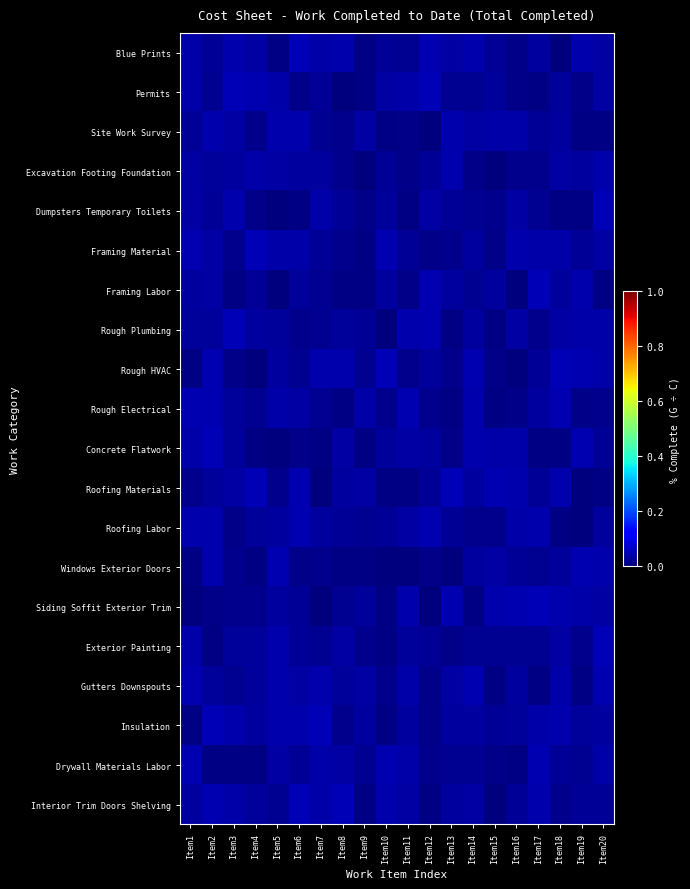

Reading left to right, extract all data points from this chart.

Blue Prints: Item1=0.0	Item2=0.0	Item3=0.0	Item4=0.0	Item5=0.0	Item6=0.0	Item7=0.0	Item8=0.0	Item9=0.0	Item10=0.0	Item11=0.0	Item12=0.0	Item13=0.0	Item14=0.0	Item15=0.0	Item16=0.0	Item17=0.0	Item18=0.0	Item19=0.0	Item20=0.0
Permits: Item1=0.0	Item2=0.0	Item3=0.0	Item4=0.0	Item5=0.0	Item6=0.0	Item7=0.0	Item8=0.0	Item9=0.0	Item10=0.0	Item11=0.0	Item12=0.0	Item13=0.0	Item14=0.0	Item15=0.0	Item16=0.0	Item17=0.0	Item18=0.0	Item19=0.0	Item20=0.0
Site Work Survey: Item1=0.0	Item2=0.0	Item3=0.0	Item4=0.0	Item5=0.0	Item6=0.0	Item7=0.0	Item8=0.0	Item9=0.0	Item10=0.0	Item11=0.0	Item12=0.0	Item13=0.0	Item14=0.0	Item15=0.0	Item16=0.0	Item17=0.0	Item18=0.0	Item19=0.0	Item20=0.0
Excavation Footing Foundation: Item1=0.0	Item2=0.0	Item3=0.0	Item4=0.0	Item5=0.0	Item6=0.0	Item7=0.0	Item8=0.0	Item9=0.0	Item10=0.0	Item11=0.0	Item12=0.0	Item13=0.0	Item14=0.0	Item15=0.0	Item16=0.0	Item17=0.0	Item18=0.0	Item19=0.0	Item20=0.0
Dumpsters Temporary Toilets: Item1=0.0	Item2=0.0	Item3=0.0	Item4=0.0	Item5=0.0	Item6=0.0	Item7=0.0	Item8=0.0	Item9=0.0	Item10=0.0	Item11=0.0	Item12=0.0	Item13=0.0	Item14=0.0	Item15=0.0	Item16=0.0	Item17=0.0	Item18=0.0	Item19=0.0	Item20=0.0
Framing Material: Item1=0.0	Item2=0.0	Item3=0.0	Item4=0.0	Item5=0.0	Item6=0.0	Item7=0.0	Item8=0.0	Item9=0.0	Item10=0.0	Item11=0.0	Item12=0.0	Item13=0.0	Item14=0.0	Item15=0.0	Item16=0.0	Item17=0.0	Item18=0.0	Item19=0.0	Item20=0.0
Framing Labor: Item1=0.0	Item2=0.0	Item3=0.0	Item4=0.0	Item5=0.0	Item6=0.0	Item7=0.0	Item8=0.0	Item9=0.0	Item10=0.0	Item11=0.0	Item12=0.0	Item13=0.0	Item14=0.0	Item15=0.0	Item16=0.0	Item17=0.0	Item18=0.0	Item19=0.0	Item20=0.0
Rough Plumbing: Item1=0.0	Item2=0.0	Item3=0.0	Item4=0.0	Item5=0.0	Item6=0.0	Item7=0.0	Item8=0.0	Item9=0.0	Item10=0.0	Item11=0.0	Item12=0.0	Item13=0.0	Item14=0.0	Item15=0.0	Item16=0.0	Item17=0.0	Item18=0.0	Item19=0.0	Item20=0.0
Rough HVAC: Item1=0.0	Item2=0.0	Item3=0.0	Item4=0.0	Item5=0.0	Item6=0.0	Item7=0.0	Item8=0.0	Item9=0.0	Item10=0.0	Item11=0.0	Item12=0.0	Item13=0.0	Item14=0.0	Item15=0.0	Item16=0.0	Item17=0.0	Item18=0.0	Item19=0.0	Item20=0.0
Rough Electrical: Item1=0.0	Item2=0.0	Item3=0.0	Item4=0.0	Item5=0.0	Item6=0.0	Item7=0.0	Item8=0.0	Item9=0.0	Item10=0.0	Item11=0.0	Item12=0.0	Item13=0.0	Item14=0.0	Item15=0.0	Item16=0.0	Item17=0.0	Item18=0.0	Item19=0.0	Item20=0.0
Concrete Flatwork: Item1=0.0	Item2=0.0	Item3=0.0	Item4=0.0	Item5=0.0	Item6=0.0	Item7=0.0	Item8=0.0	Item9=0.0	Item10=0.0	Item11=0.0	Item12=0.0	Item13=0.0	Item14=0.0	Item15=0.0	Item16=0.0	Item17=0.0	Item18=0.0	Item19=0.0	Item20=0.0
Roofing Materials: Item1=0.0	Item2=0.0	Item3=0.0	Item4=0.0	Item5=0.0	Item6=0.0	Item7=0.0	Item8=0.0	Item9=0.0	Item10=0.0	Item11=0.0	Item12=0.0	Item13=0.0	Item14=0.0	Item15=0.0	Item16=0.0	Item17=0.0	Item18=0.0	Item19=0.0	Item20=0.0
Roofing Labor: Item1=0.0	Item2=0.0	Item3=0.0	Item4=0.0	Item5=0.0	Item6=0.0	Item7=0.0	Item8=0.0	Item9=0.0	Item10=0.0	Item11=0.0	Item12=0.0	Item13=0.0	Item14=0.0	Item15=0.0	Item16=0.0	Item17=0.0	Item18=0.0	Item19=0.0	Item20=0.0
Windows Exterior Doors: Item1=0.0	Item2=0.0	Item3=0.0	Item4=0.0	Item5=0.0	Item6=0.0	Item7=0.0	Item8=0.0	Item9=0.0	Item10=0.0	Item11=0.0	Item12=0.0	Item13=0.0	Item14=0.0	Item15=0.0	Item16=0.0	Item17=0.0	Item18=0.0	Item19=0.0	Item20=0.0
Siding Soffit Exterior Trim: Item1=0.0	Item2=0.0	Item3=0.0	Item4=0.0	Item5=0.0	Item6=0.0	Item7=0.0	Item8=0.0	Item9=0.0	Item10=0.0	Item11=0.0	Item12=0.0	Item13=0.0	Item14=0.0	Item15=0.0	Item16=0.0	Item17=0.0	Item18=0.0	Item19=0.0	Item20=0.0
Exterior Painting: Item1=0.0	Item2=0.0	Item3=0.0	Item4=0.0	Item5=0.0	Item6=0.0	Item7=0.0	Item8=0.0	Item9=0.0	Item10=0.0	Item11=0.0	Item12=0.0	Item13=0.0	Item14=0.0	Item15=0.0	Item16=0.0	Item17=0.0	Item18=0.0	Item19=0.0	Item20=0.0
Gutters Downspouts: Item1=0.0	Item2=0.0	Item3=0.0	Item4=0.0	Item5=0.0	Item6=0.0	Item7=0.0	Item8=0.0	Item9=0.0	Item10=0.0	Item11=0.0	Item12=0.0	Item13=0.0	Item14=0.0	Item15=0.0	Item16=0.0	Item17=0.0	Item18=0.0	Item19=0.0	Item20=0.0
Insulation: Item1=0.0	Item2=0.0	Item3=0.0	Item4=0.0	Item5=0.0	Item6=0.0	Item7=0.0	Item8=0.0	Item9=0.0	Item10=0.0	Item11=0.0	Item12=0.0	Item13=0.0	Item14=0.0	Item15=0.0	Item16=0.0	Item17=0.0	Item18=0.0	Item19=0.0	Item20=0.0
Drywall Materials Labor: Item1=0.0	Item2=0.0	Item3=0.0	Item4=0.0	Item5=0.0	Item6=0.0	Item7=0.0	Item8=0.0	Item9=0.0	Item10=0.0	Item11=0.0	Item12=0.0	Item13=0.0	Item14=0.0	Item15=0.0	Item16=0.0	Item17=0.0	Item18=0.0	Item19=0.0	Item20=0.0
Interior Trim Doors Shelving: Item1=0.0	Item2=0.0	Item3=0.0	Item4=0.0	Item5=0.0	Item6=0.0	Item7=0.0	Item8=0.0	Item9=0.0	Item10=0.0	Item11=0.0	Item12=0.0	Item13=0.0	Item14=0.0	Item15=0.0	Item16=0.0	Item17=0.0	Item18=0.0	Item19=0.0	Item20=0.0